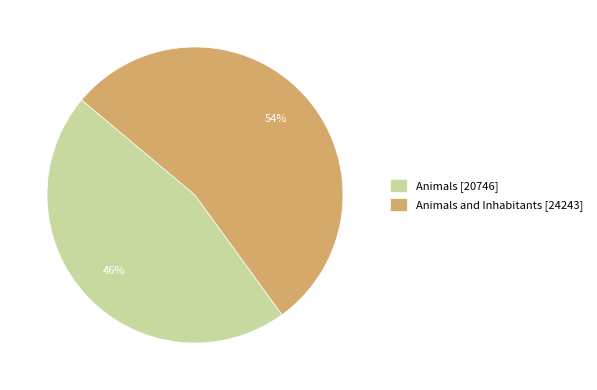

Approximately how many times larger is the value at Animals [20746] compared to Animals and Inhabitants [24243]?

0.9